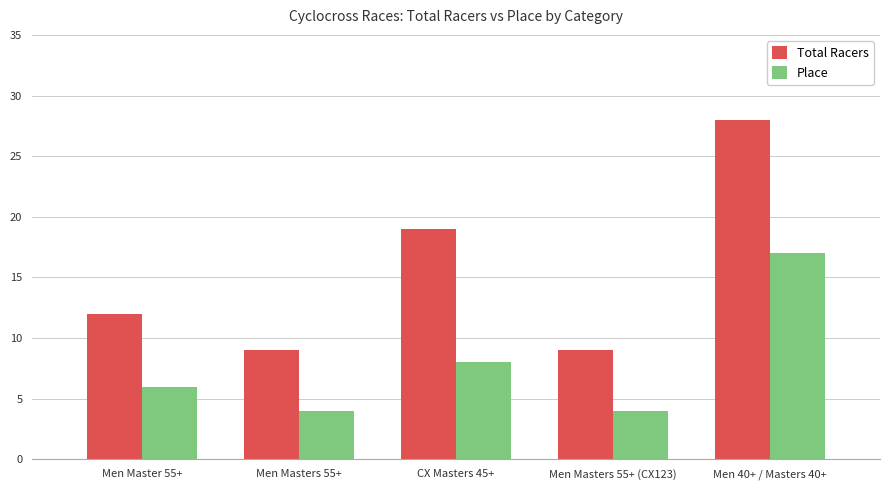

What is the total value across all series at Men 40+ / Masters 40+?

45